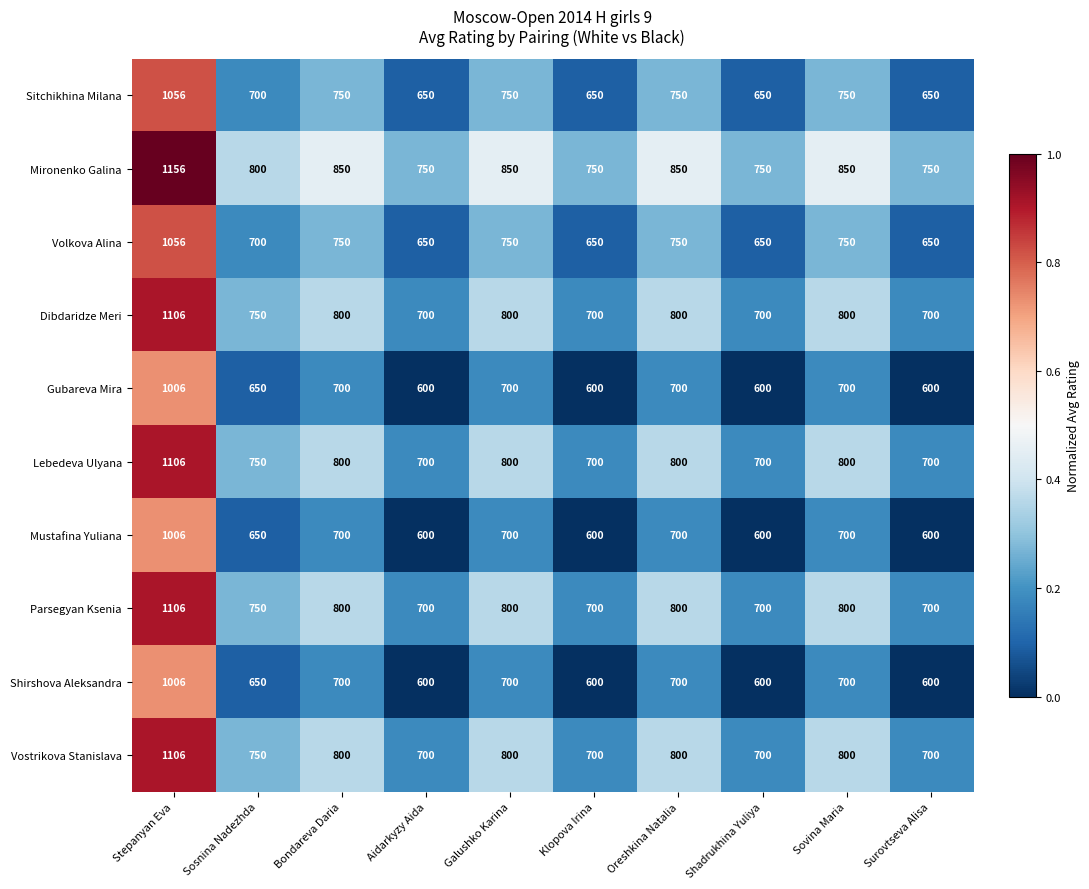

At which category is the sum across all series the highest?

Stepanyan Eva